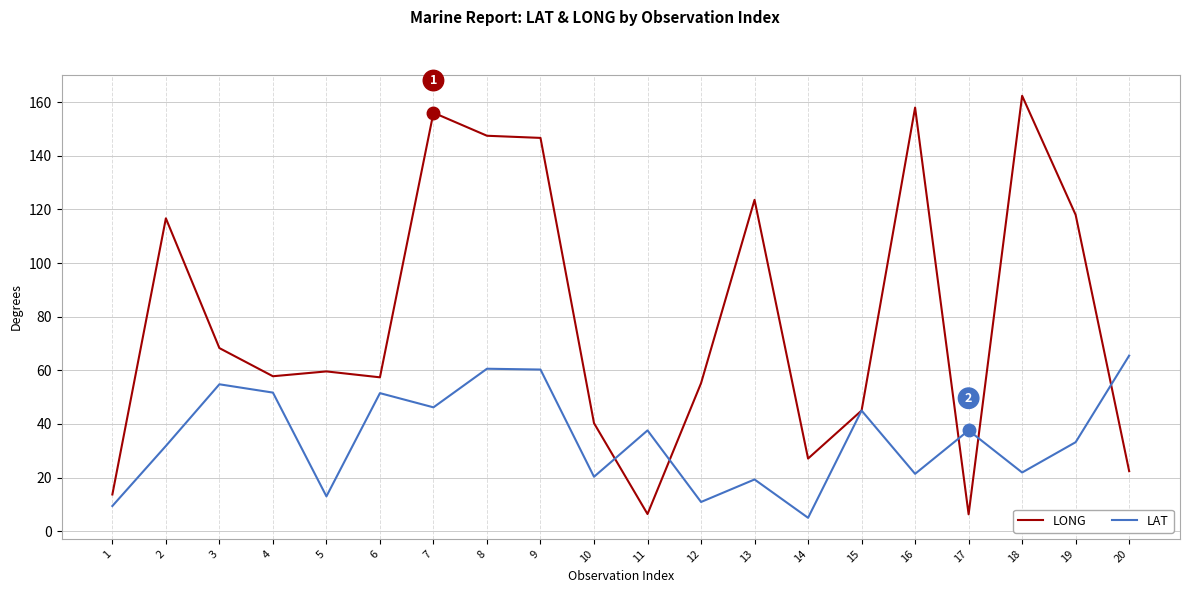

How many interior local peaks does the LAT series have?

7